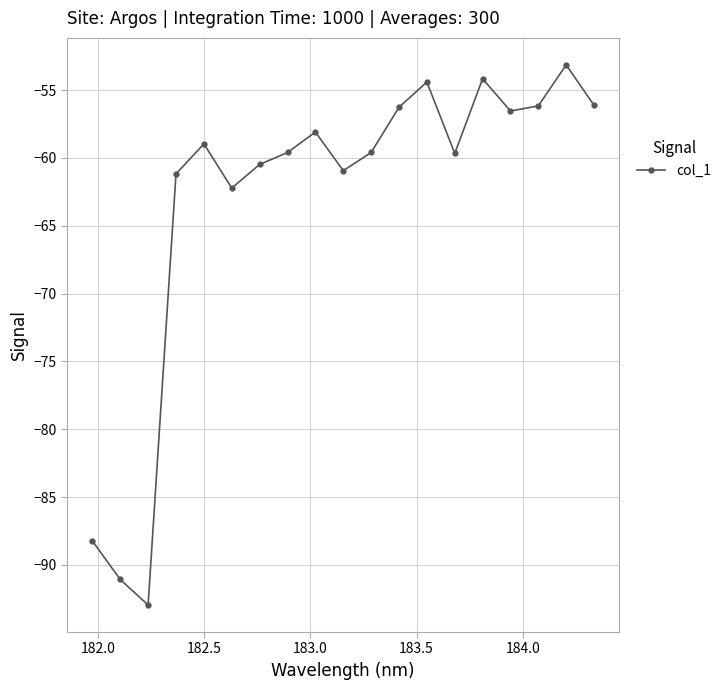

How many interior local peaks (higher than both neighbors) does the data have?

5